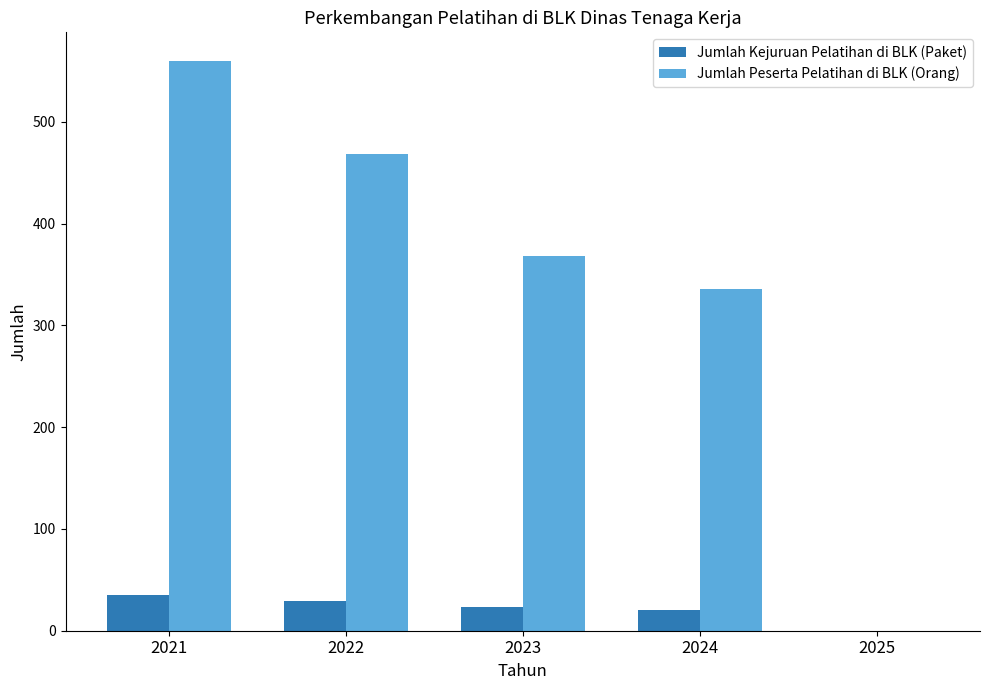

Reading right to left, list all the values displayed in this chart.

Jumlah Kejuruan Pelatihan di BLK (Paket): 2025=0	2024=20	2023=23	2022=29	2021=35
Jumlah Peserta Pelatihan di BLK (Orang): 2025=0	2024=336	2023=368	2022=468	2021=560